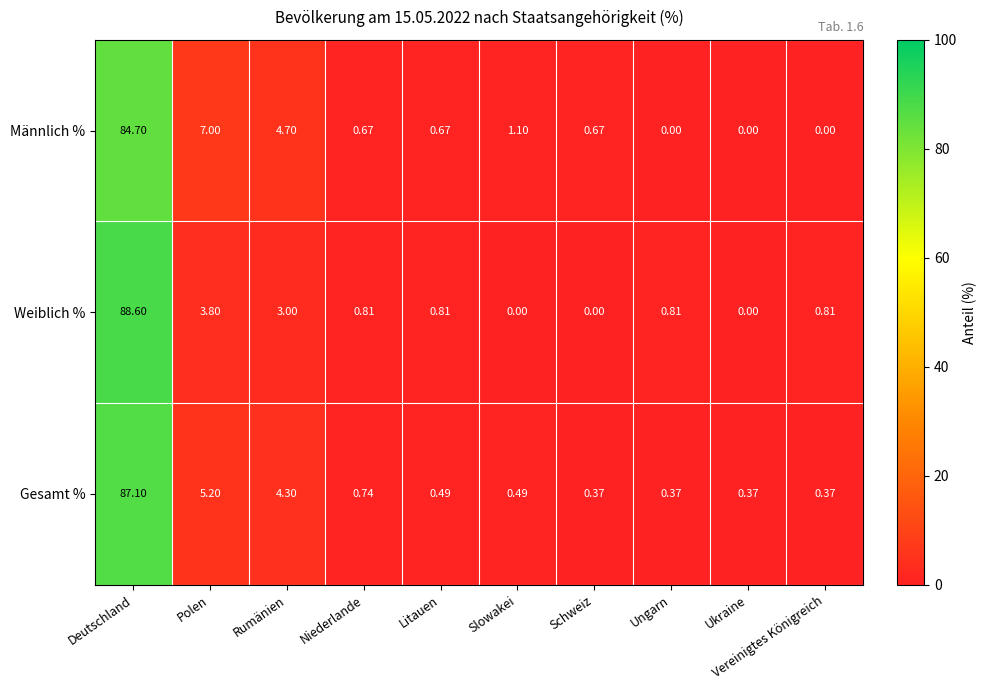

Rank the series at Deutschland from lowest to highest value.

Männlich %, Gesamt %, Weiblich %